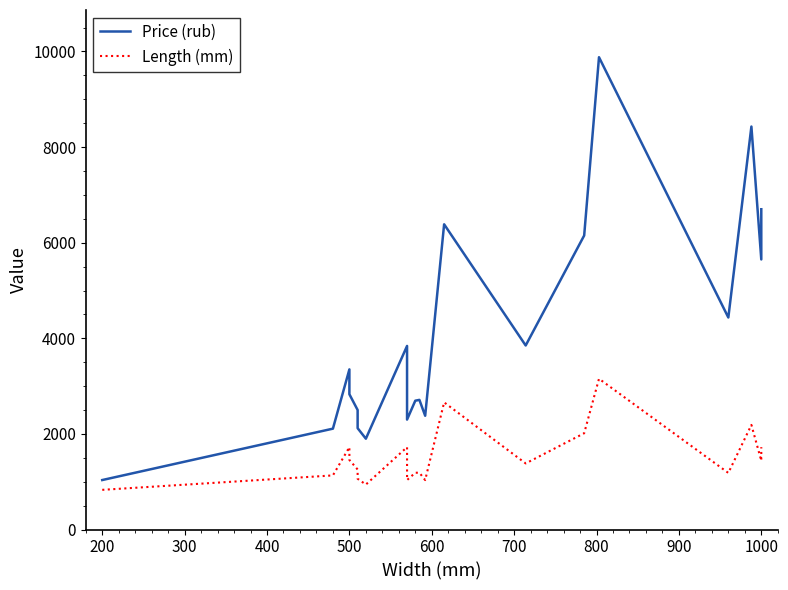

What is the label of the 19th point from the right?

200